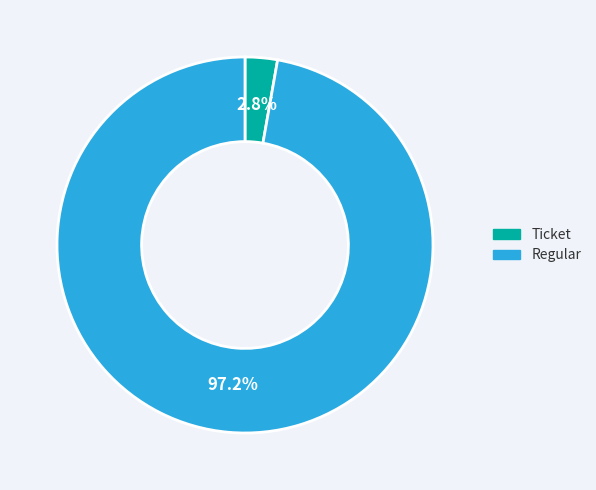

Is there any slice that represents more than half of the pie?

Yes